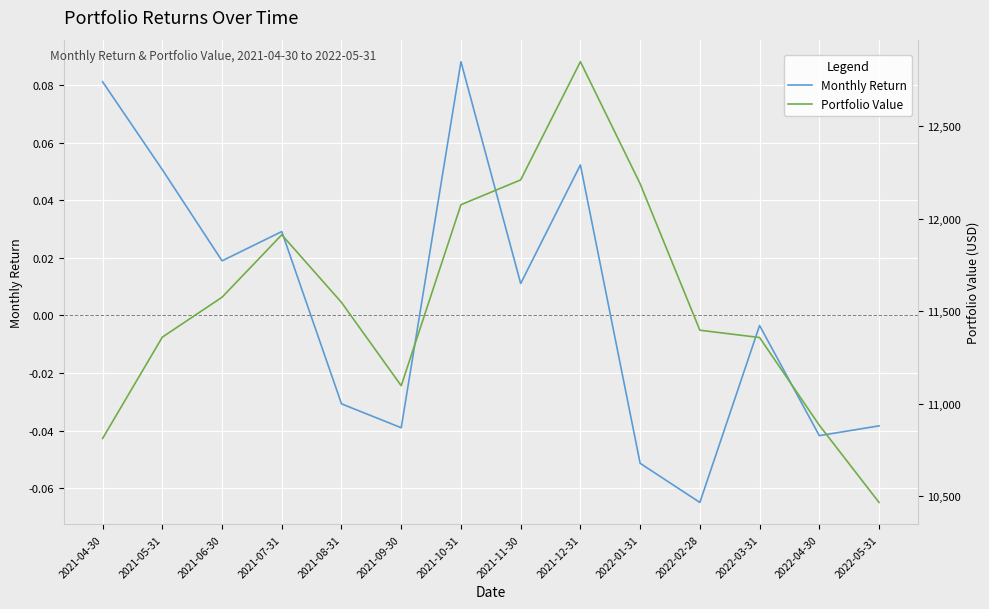

In Monthly Return, how many points are higher than both neighbors (excluding endpoints)?

4